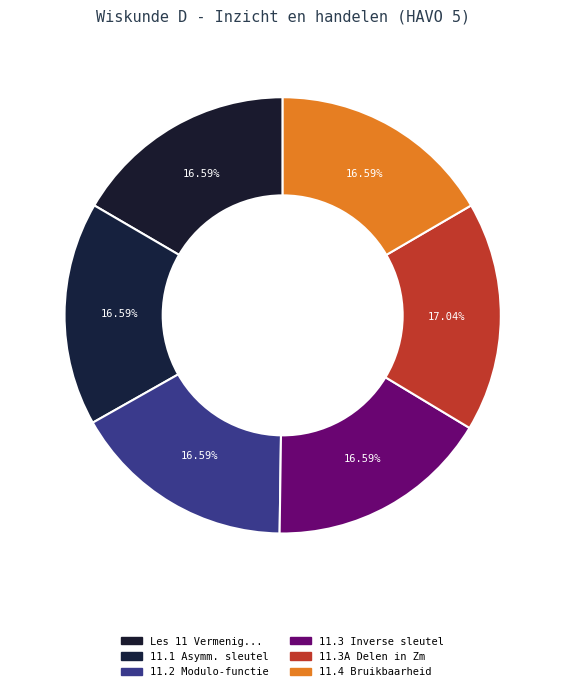

How many slices are in this pie chart?

6